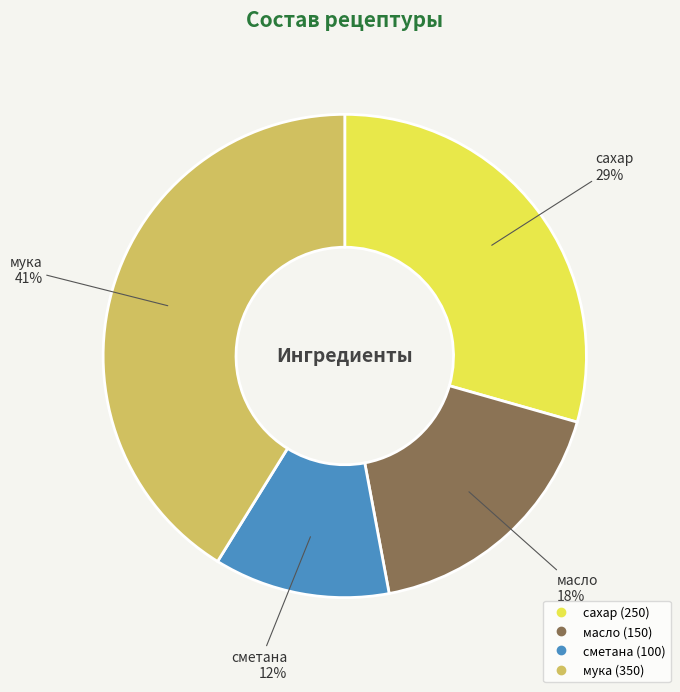

To the nearest percent, what percentage of the pie is сметана?

12%